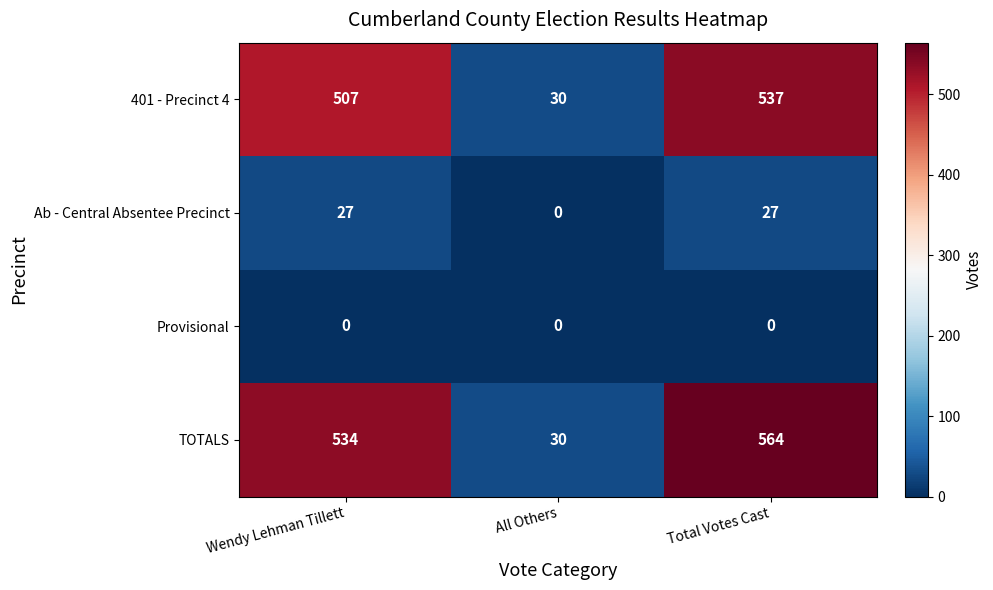

Reading right to left, extract all data points from this chart.

401 - Precinct 4: Total Votes Cast=537	All Others=30	Wendy Lehman Tillett=507
Ab - Central Absentee Precinct: Total Votes Cast=27	All Others=0	Wendy Lehman Tillett=27
Provisional: Total Votes Cast=0	All Others=0	Wendy Lehman Tillett=0
TOTALS: Total Votes Cast=564	All Others=30	Wendy Lehman Tillett=534